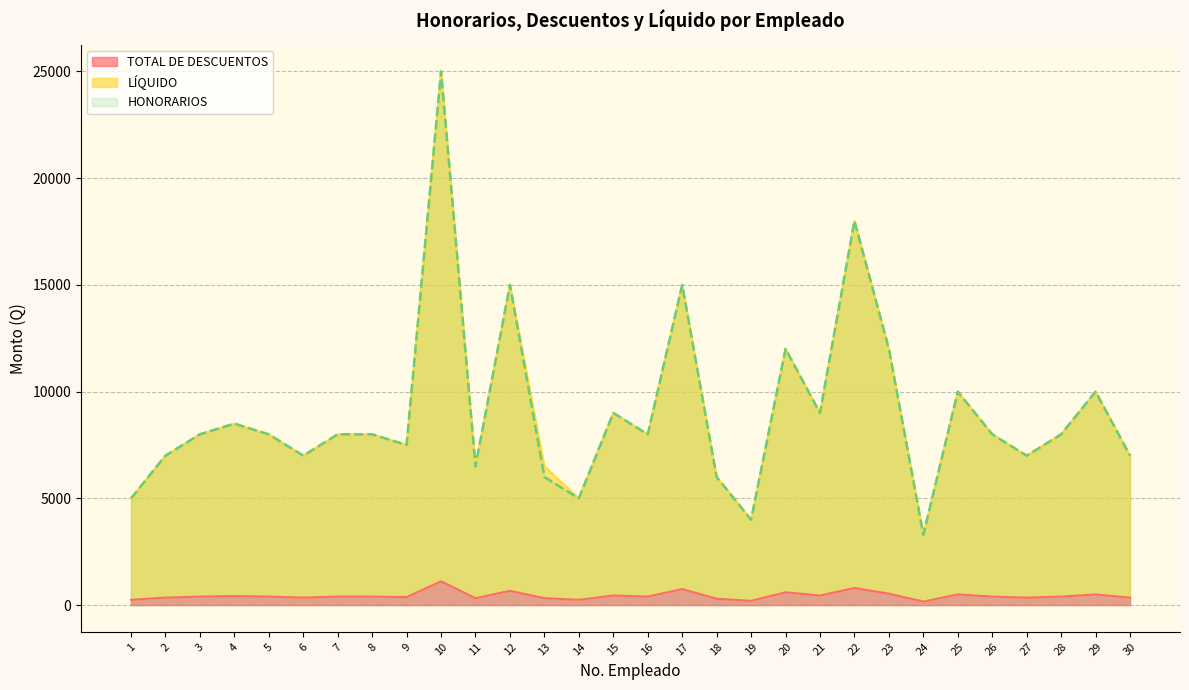

Between 4 and 10, which series saw the biggest shift?

LÍQUIDO